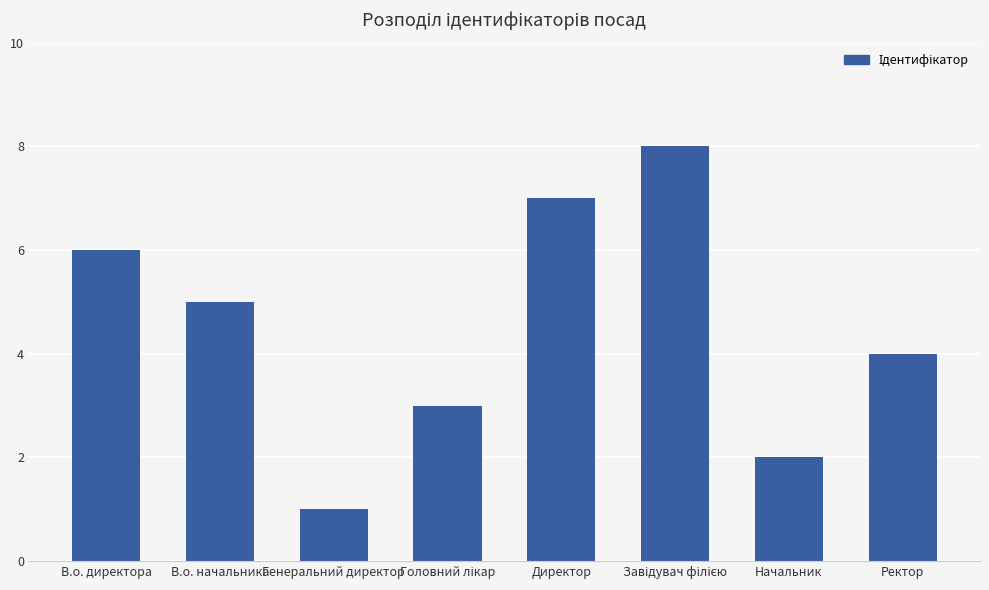

The chart shows a value of 4 at Ректор. True or false?

True